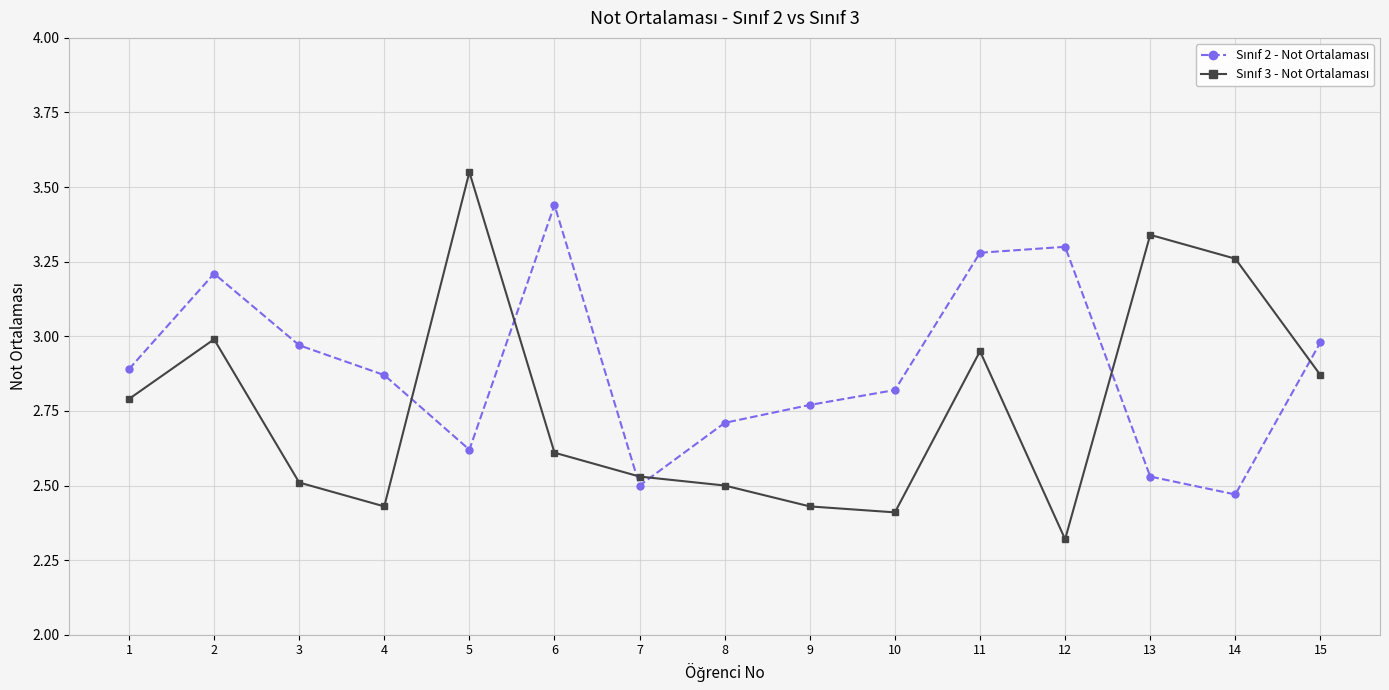

Which category has the lowest value across all series?

12